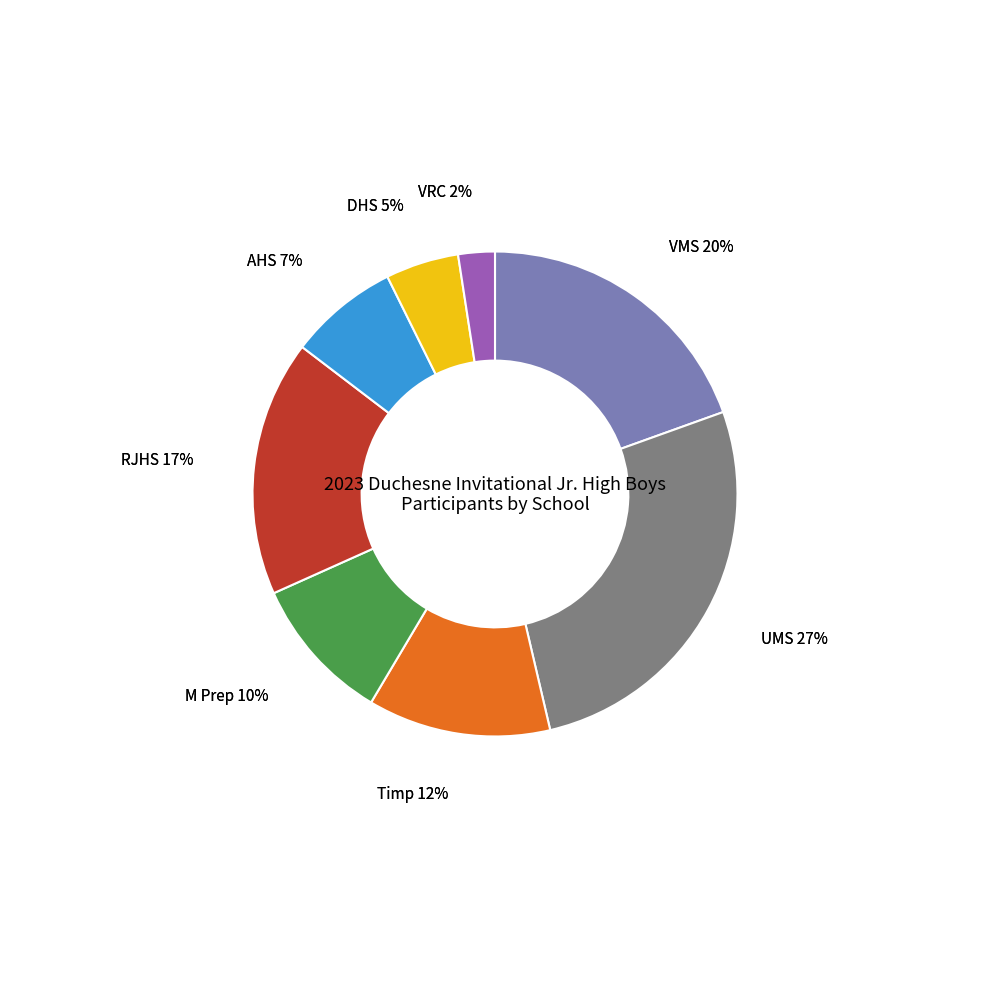

Does any single category account for the majority?

No